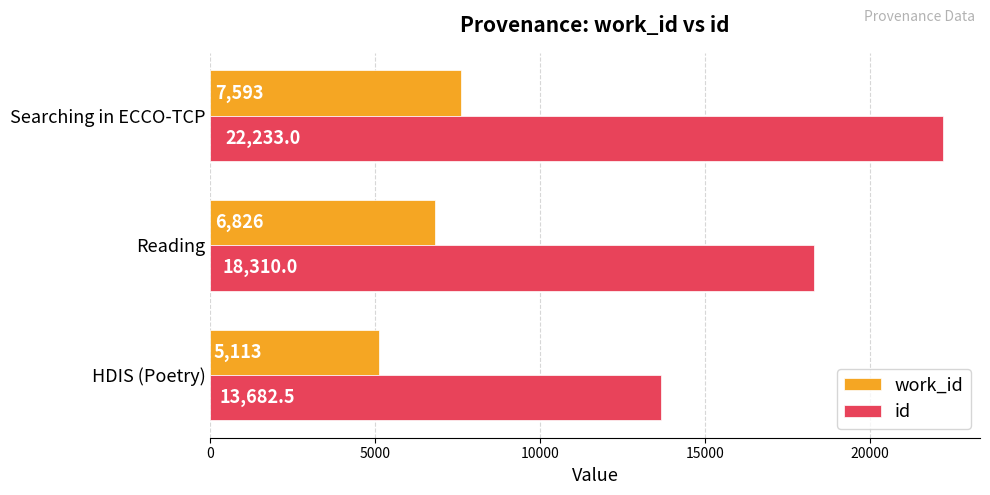

Which label corresponds to the largest value in the chart?

Searching in ECCO-TCP